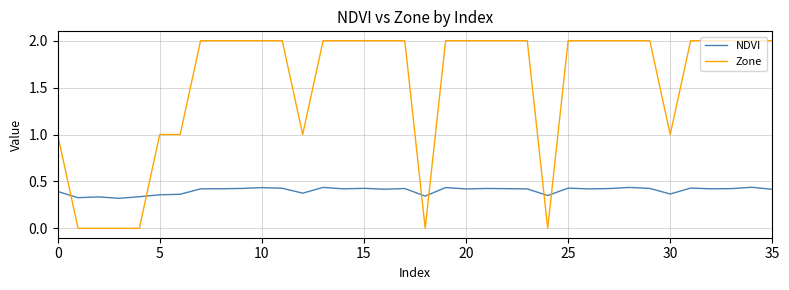

Which series has the largest total across all categories?

Zone